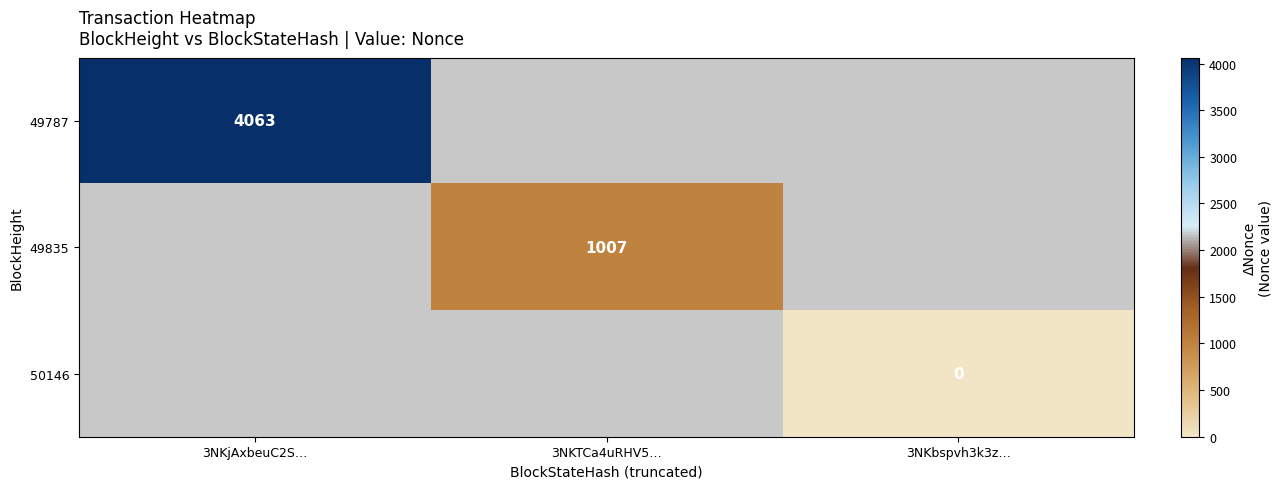

How many categories are shown in the chart?

3